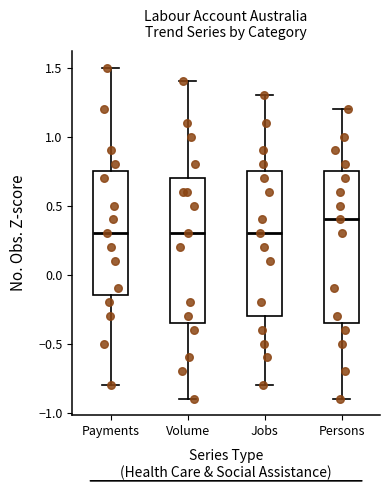

Reading left to right, transcribe this box plot: for each box, give where its median line is, the range the box spans, and where its two whiskers end, as read against the y-axis. The values are not printed on the chart, so give them approximately, as read against the axis.

Payments: median 0.30, box -0.15 to 0.75, whiskers -0.80 to 1.50
Volume: median 0.30, box -0.35 to 0.70, whiskers -0.90 to 1.40
Jobs: median 0.30, box -0.30 to 0.75, whiskers -0.80 to 1.30
Persons: median 0.40, box -0.35 to 0.75, whiskers -0.90 to 1.20